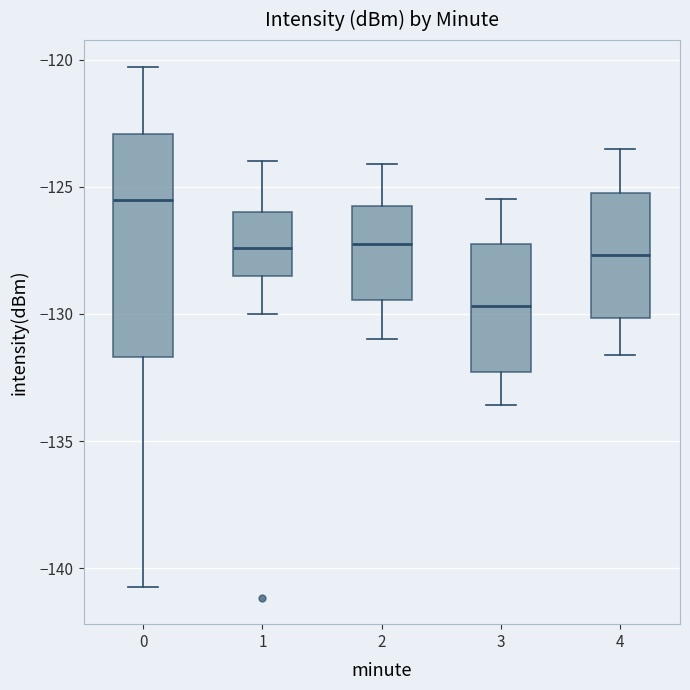

Comparing the boxes themselves (not the whiskers), which one is the tallest?

0